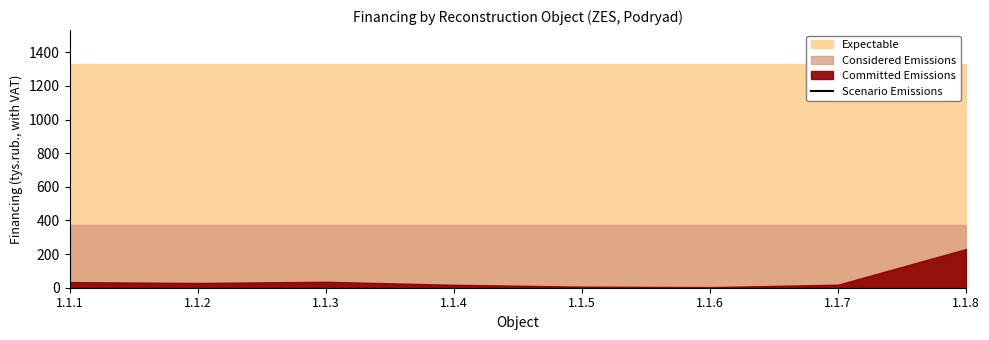

At which category does Committed Emissions reach its first local valley?

1.1.2